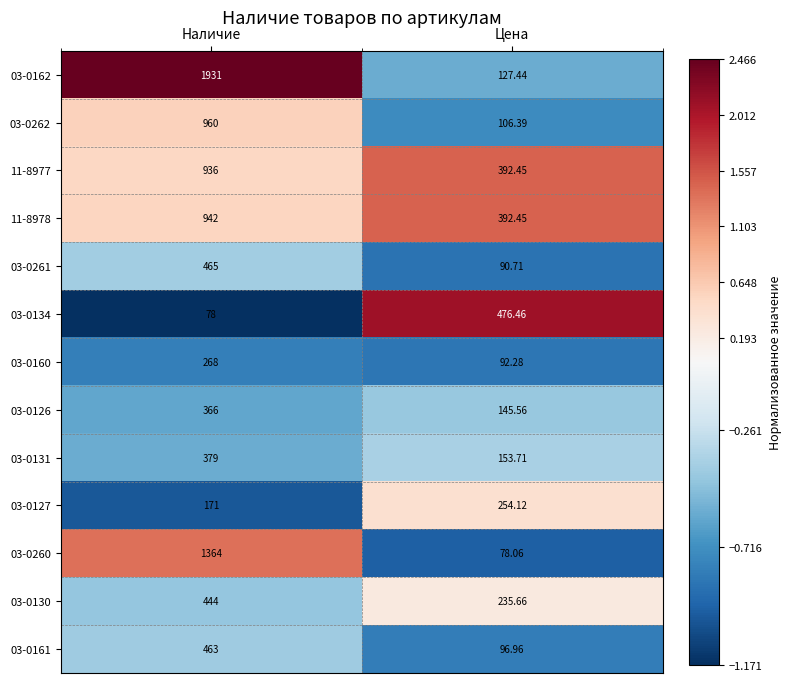

Which category has the lowest value in the 03-0126 series?

Цена